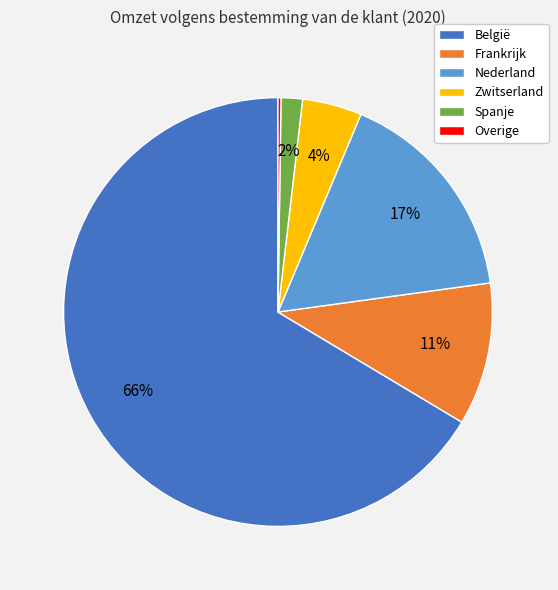

To the nearest percent, what percentage of the pie is Frankrijk?

11%